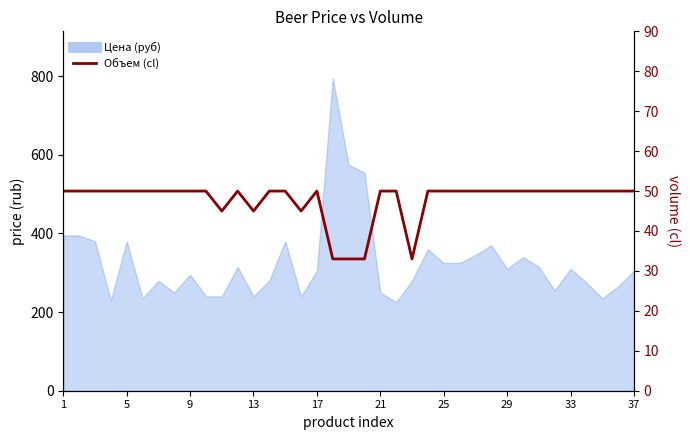

Which has a higher value, 27 or 11?

27